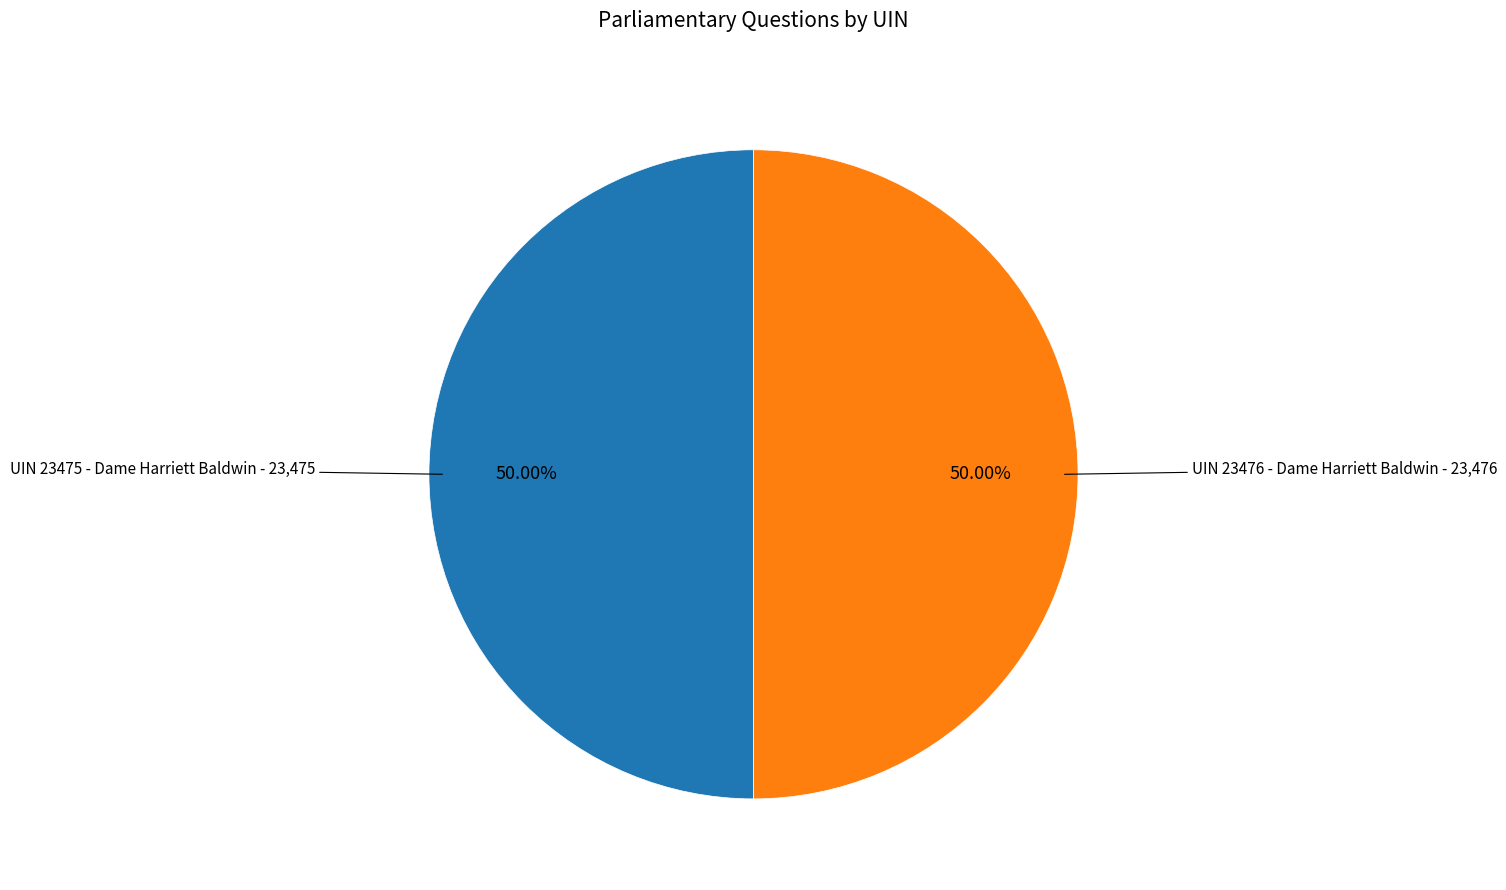

Rank the categories by value from highest to lowest.

23476, 23475